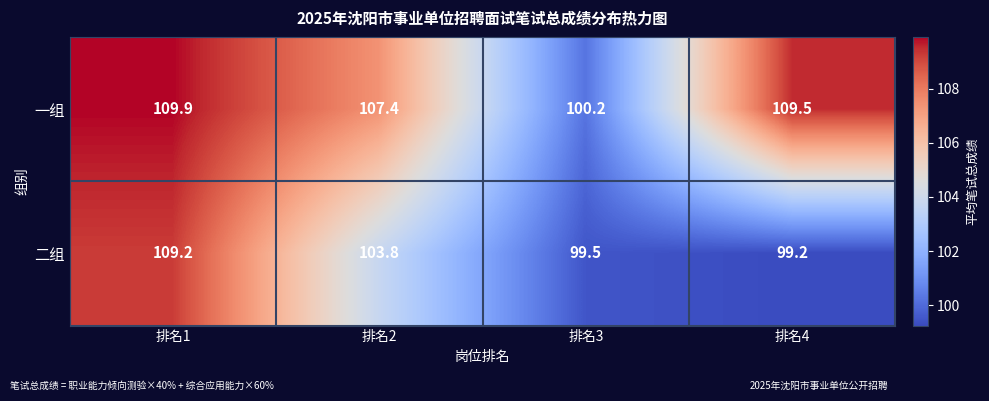

Is it true that 二组 equals 45.5 at 排名4?

False